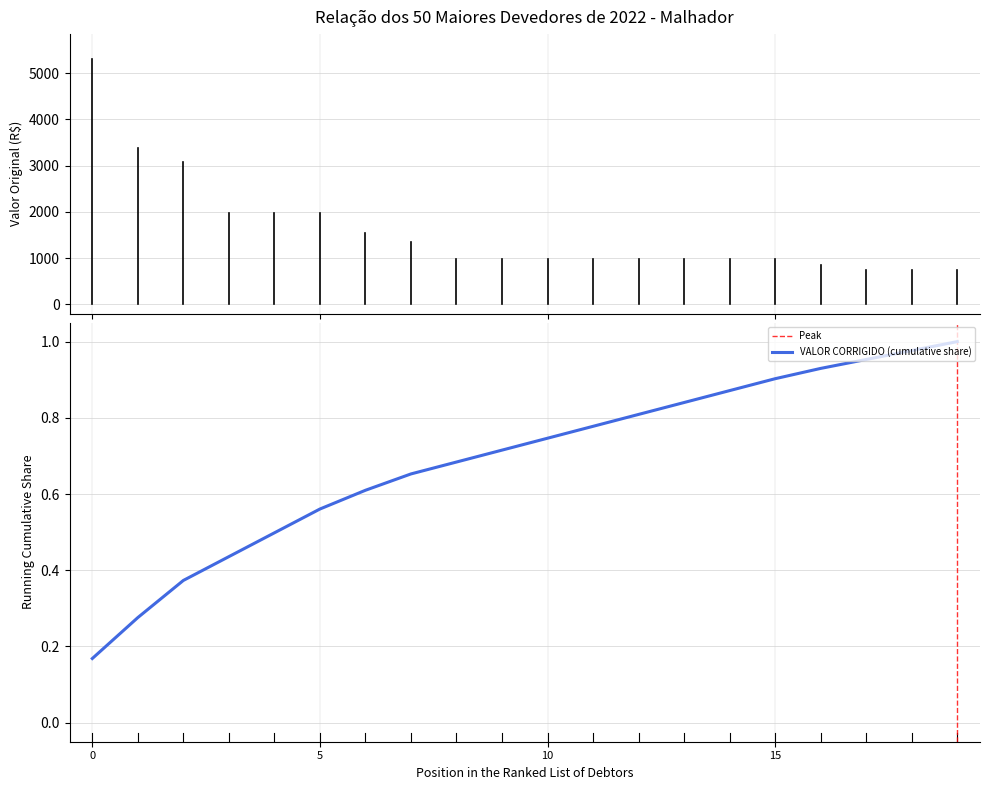

What is the smallest value displayed?

739.4